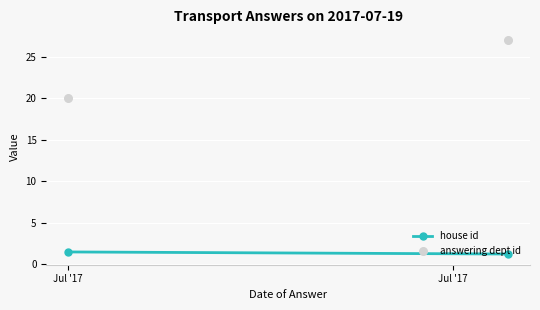

What is the change in value from Jul '17 to Jul '17?

-0.2